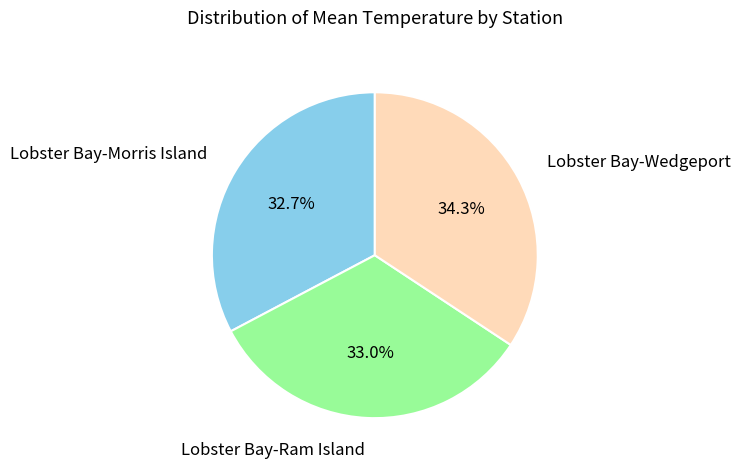

Does any single category account for the majority?

No